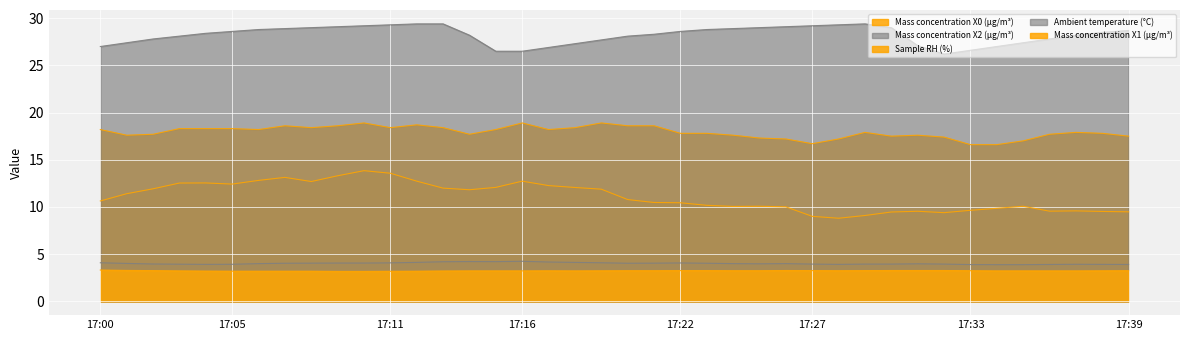

At which label does Sample RH (%) reach its peak?

17:10